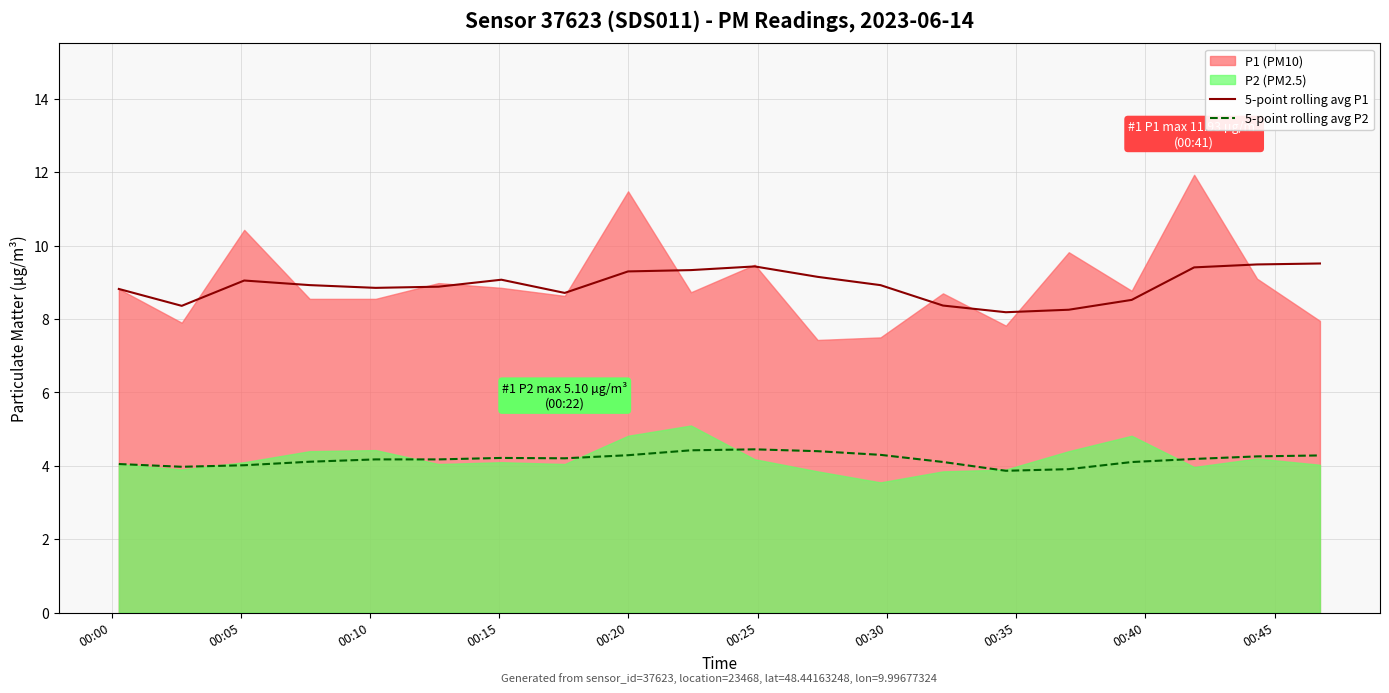

True or false: 5-point rolling avg P1 and 5-point rolling avg P2 intersect in this chart.

False